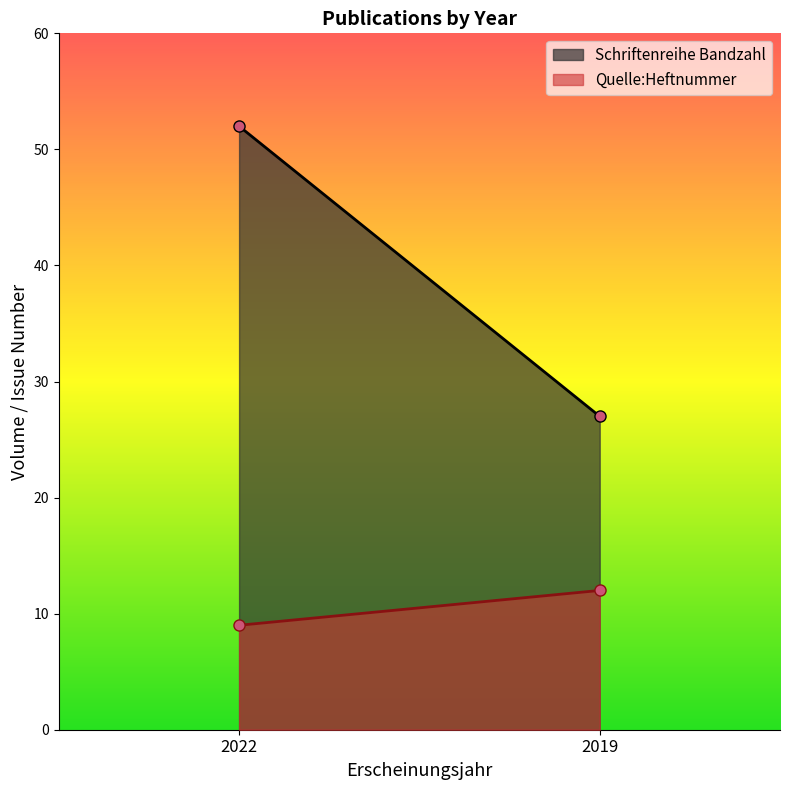

Reading left to right, transcribe all the data shown in this chart.

Schriftenreihe Bandzahl: 52	27
Quelle:Heftnummer: 9	12